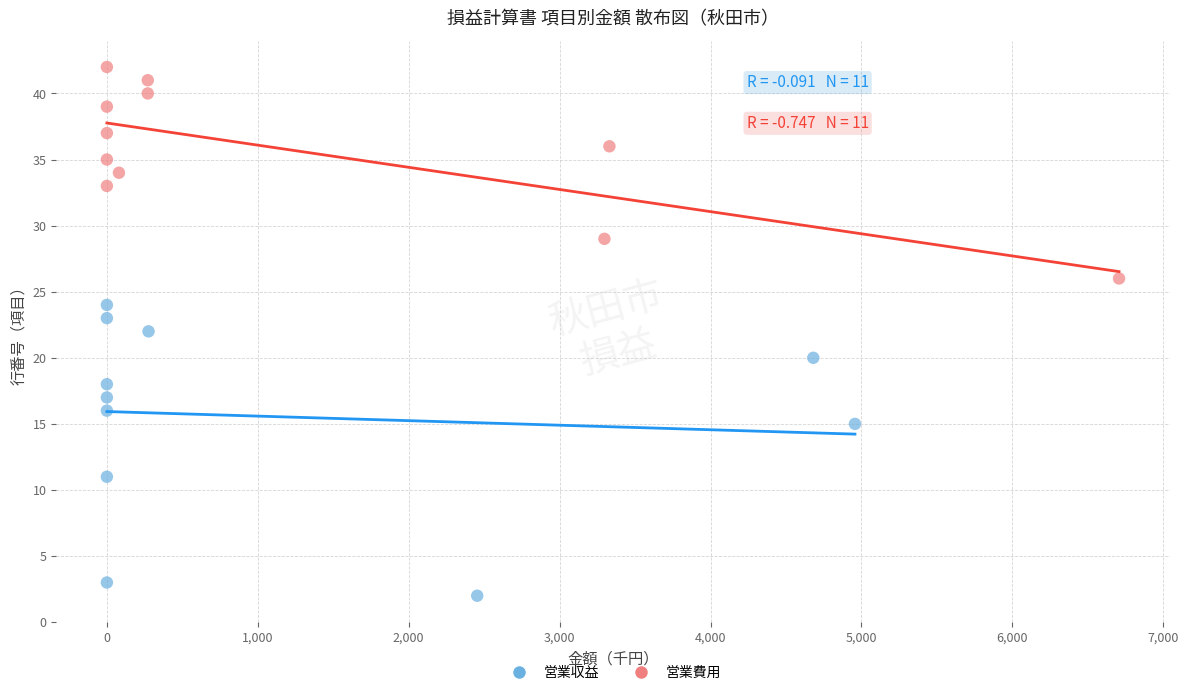

Which series reaches the maximum Y coordinate?

営業費用